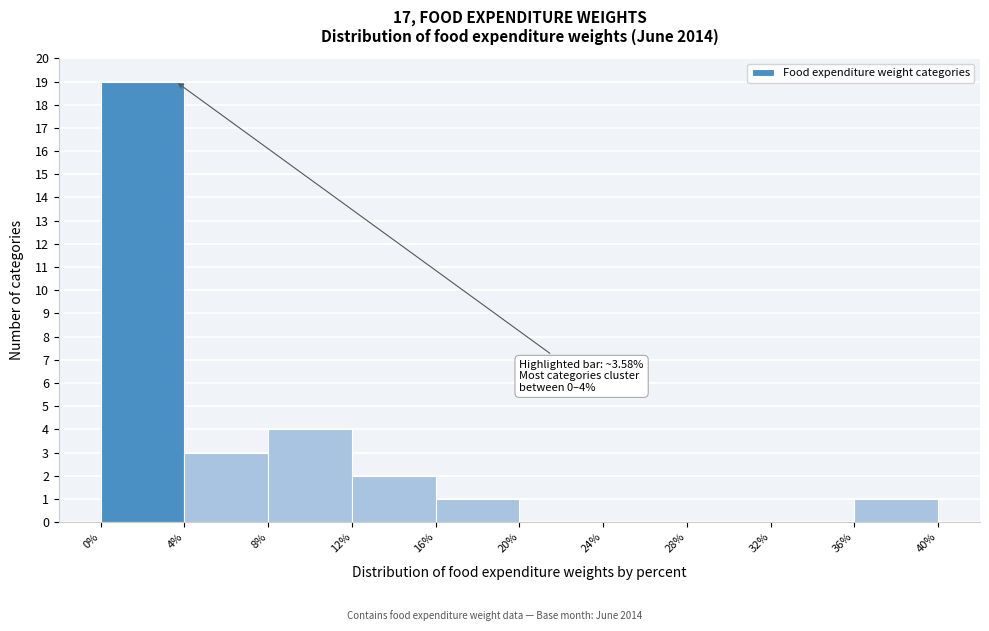

Over which range of the x-axis is the bar tallest?

0% to 4%